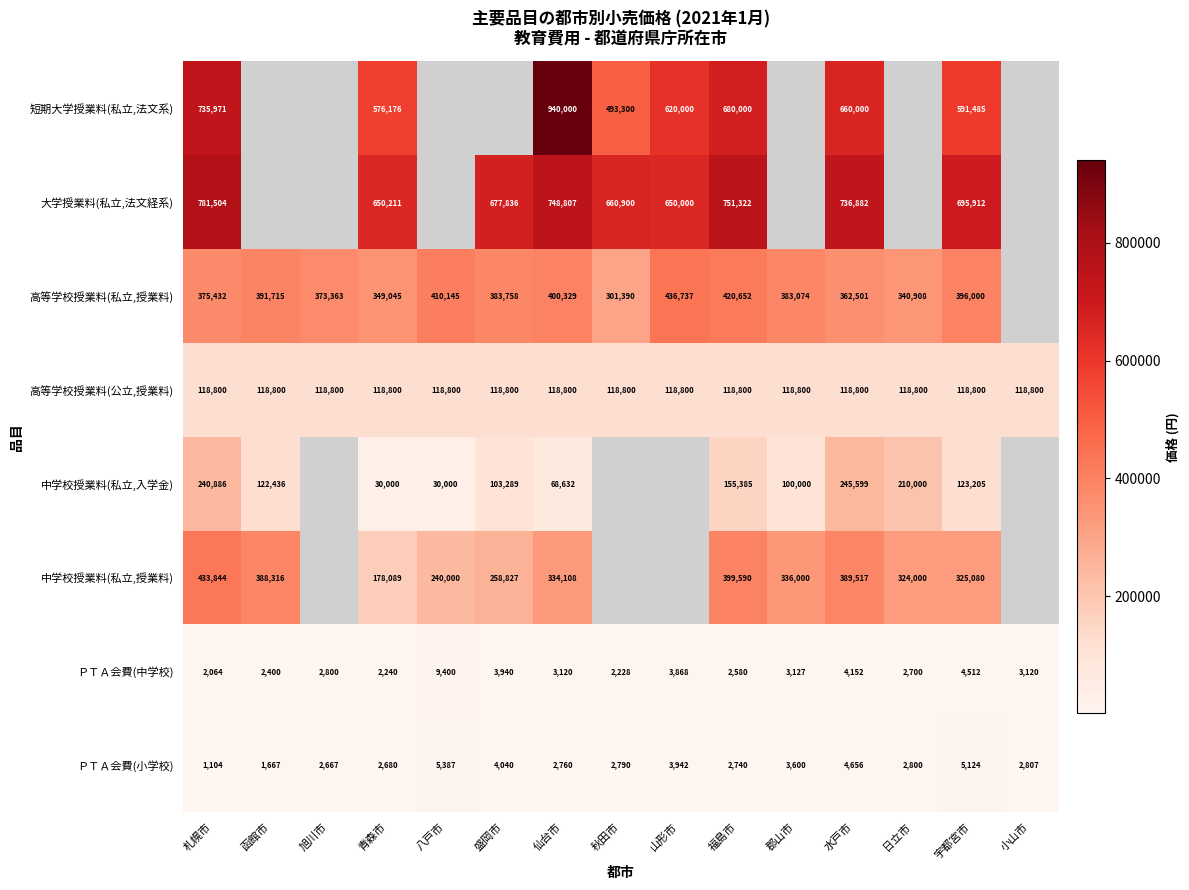

Where does the ＰＴＡ会費(中学校) series first go above 3120?

八戸市